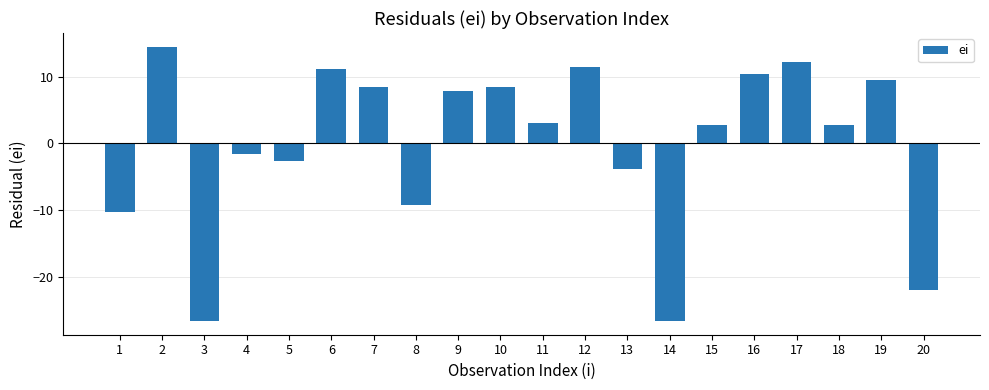

What is the difference between the values at 15 and 5?

5.3